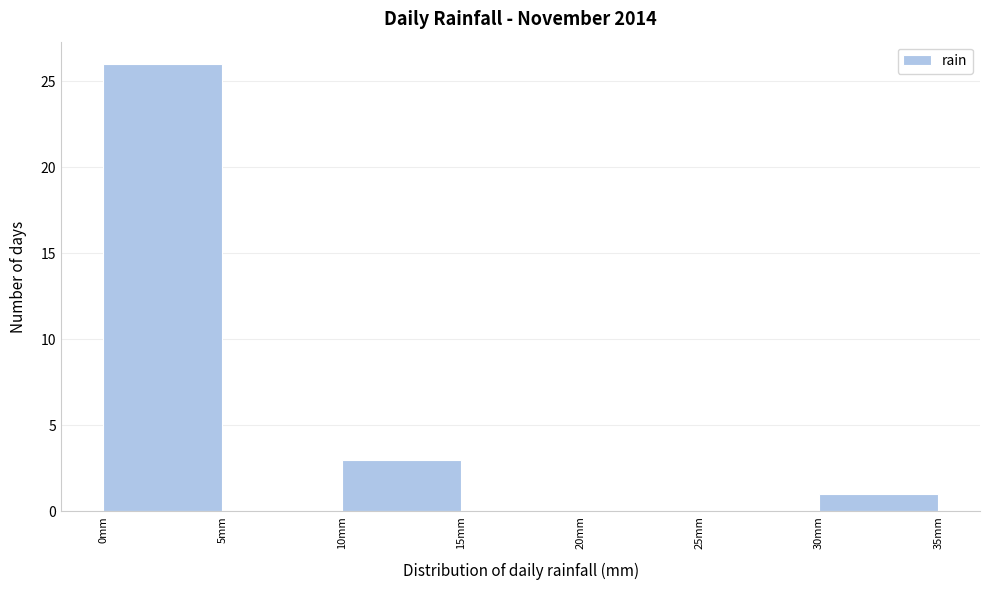

Reading left to right, transcribe this chart: for each bar, give the range it covers on the x-axis and its height. The values are not printed on the chart, so give them approximately, as read against the axis.

0 to 5: 26
5 to 10: 0
10 to 15: 3
15 to 20: 0
20 to 25: 0
25 to 30: 0
30 to 35: 1